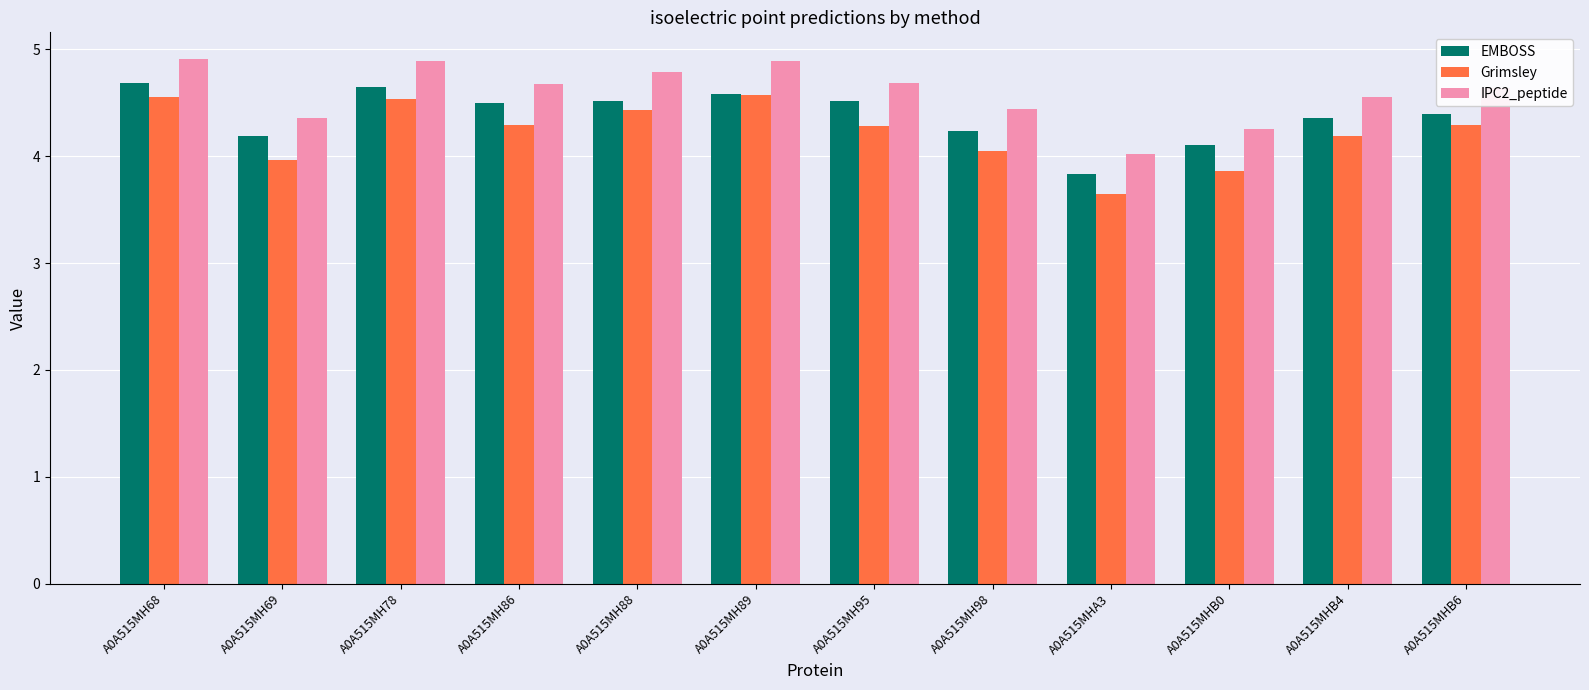

What are all the series names shown in the legend?

EMBOSS, Grimsley, IPC2_peptide